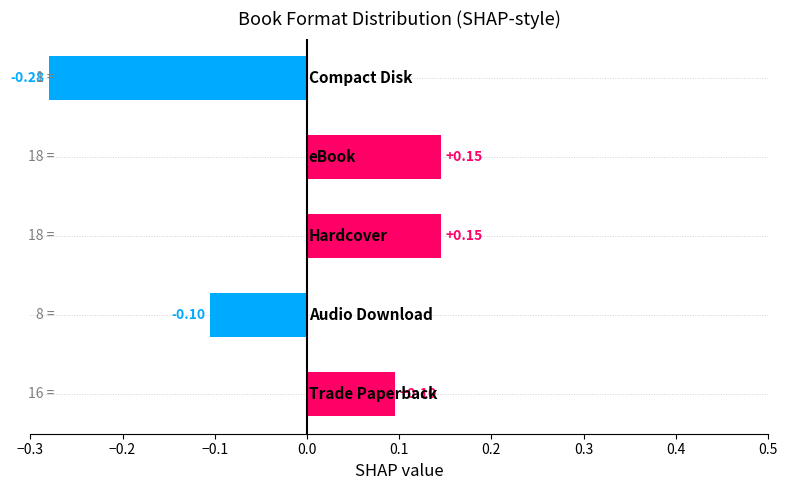

How many values are above zero?

3